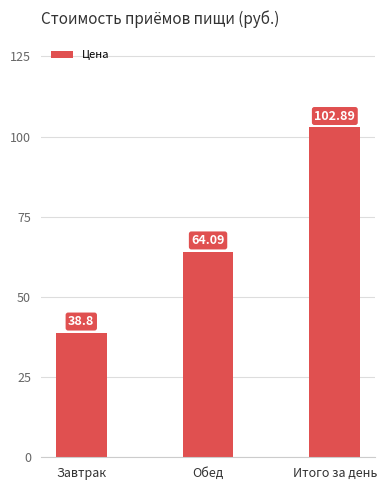

What is the greatest value displayed?

102.9